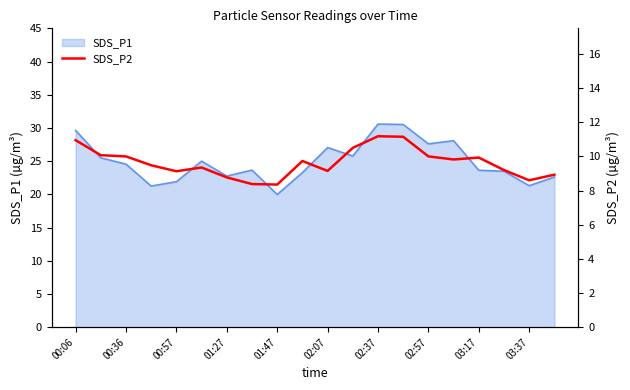

The value of SDS_P1 at 02:57 is 27.6. True or false?

True